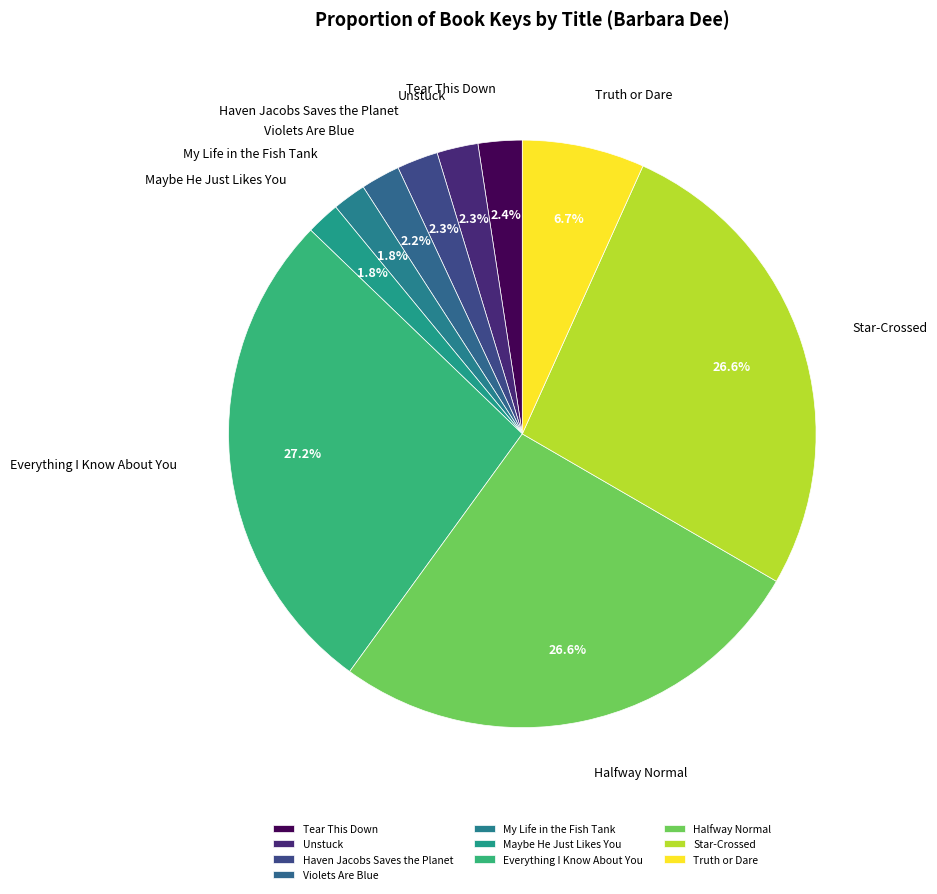

To the nearest percent, what percentage of the pie is Maybe He Just Likes You?

2%